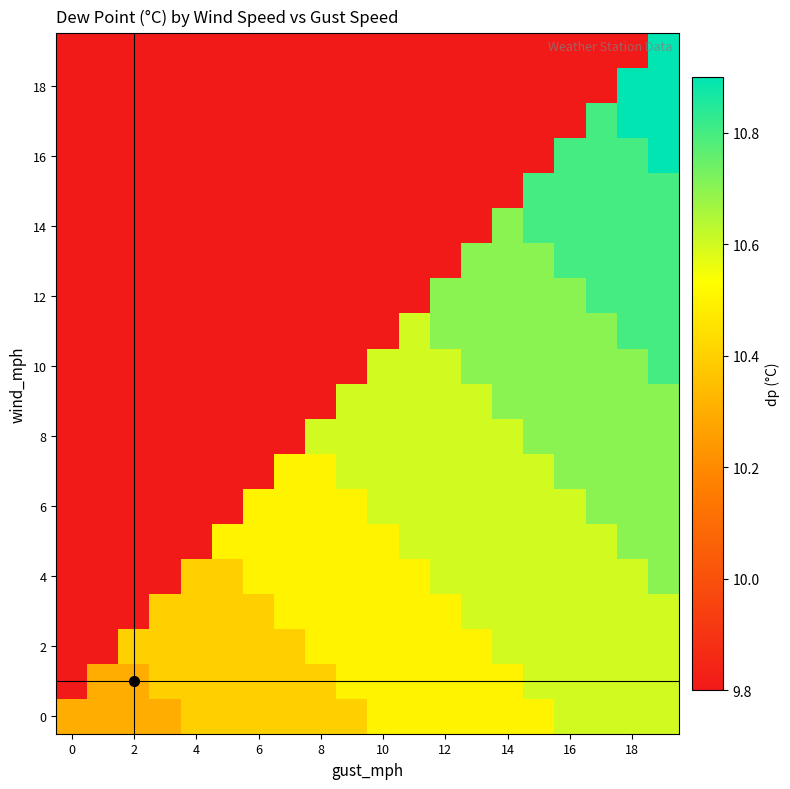

Which series has the largest range (max minus min)?

row_16